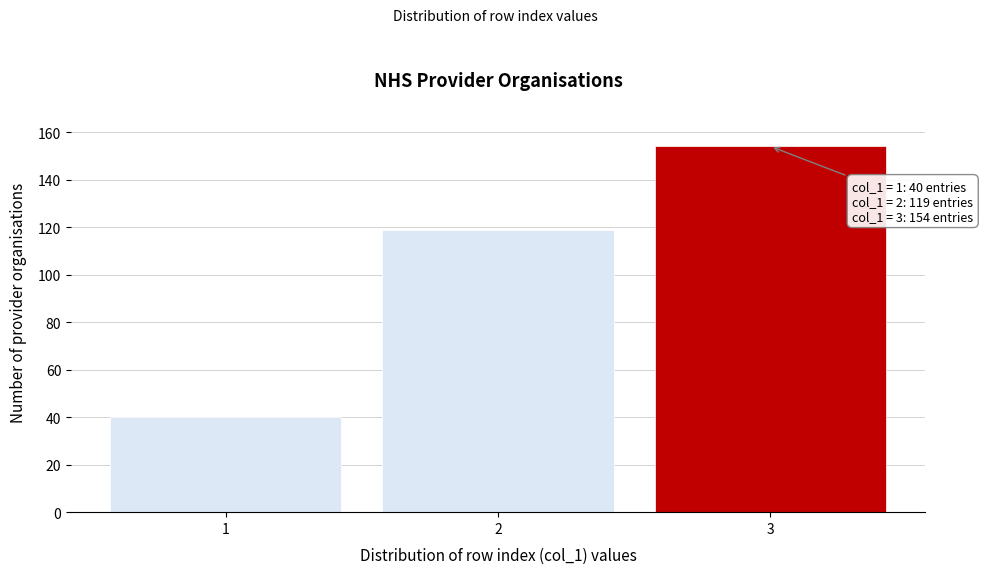

Reading left to right, what are all the values shown in this chart?

40	119	154